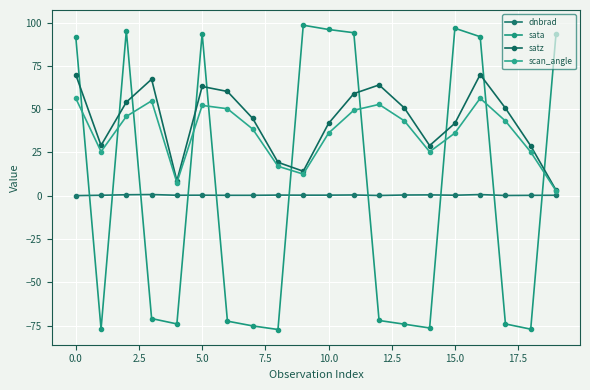

Count the number of data series in this chart.

4